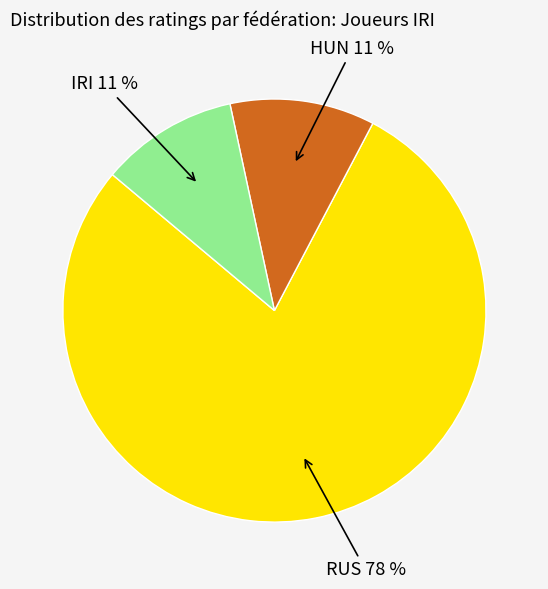

Which category has the biggest portion of the pie?

RUS